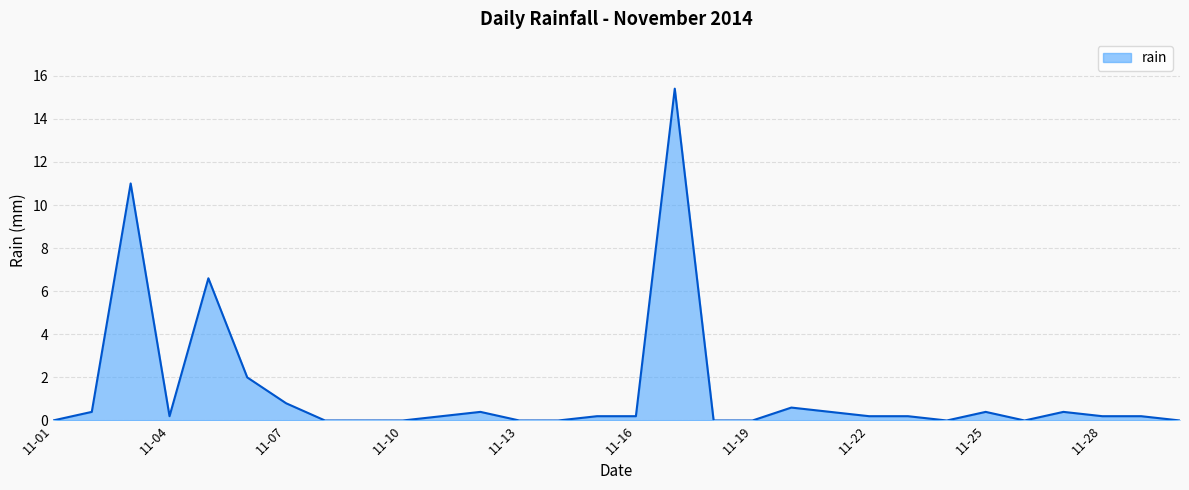

List the labels in order of value, smallest first.

2014-11-01, 2014-11-08, 2014-11-09, 2014-11-10, 2014-11-13, 2014-11-14, 2014-11-18, 2014-11-19, 2014-11-24, 2014-11-26, 2014-11-30, 2014-11-04, 2014-11-11, 2014-11-15, 2014-11-16, 2014-11-22, 2014-11-23, 2014-11-28, 2014-11-29, 2014-11-02, 2014-11-12, 2014-11-21, 2014-11-25, 2014-11-27, 2014-11-20, 2014-11-07, 2014-11-06, 2014-11-05, 2014-11-03, 2014-11-17